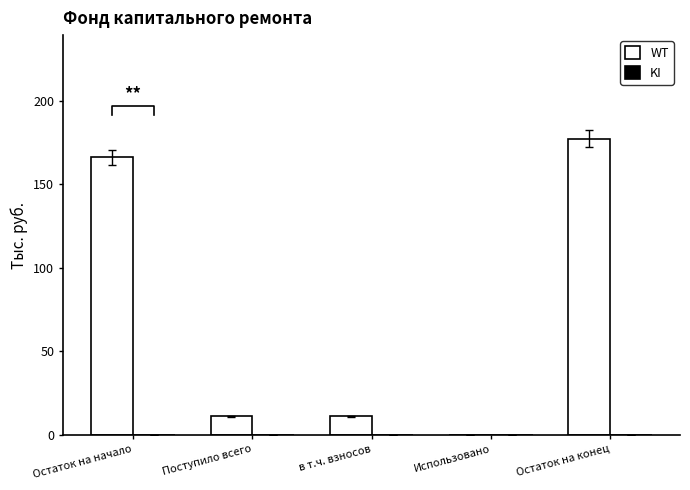

True or false: WT has a value of -91.4 at Использовано.

False